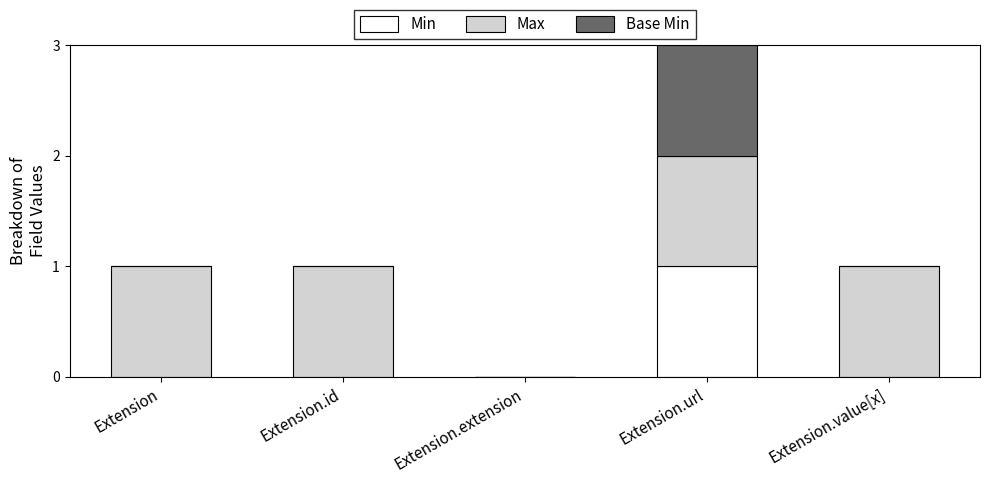

True or false: Min has a value of 0 at Extension.

True